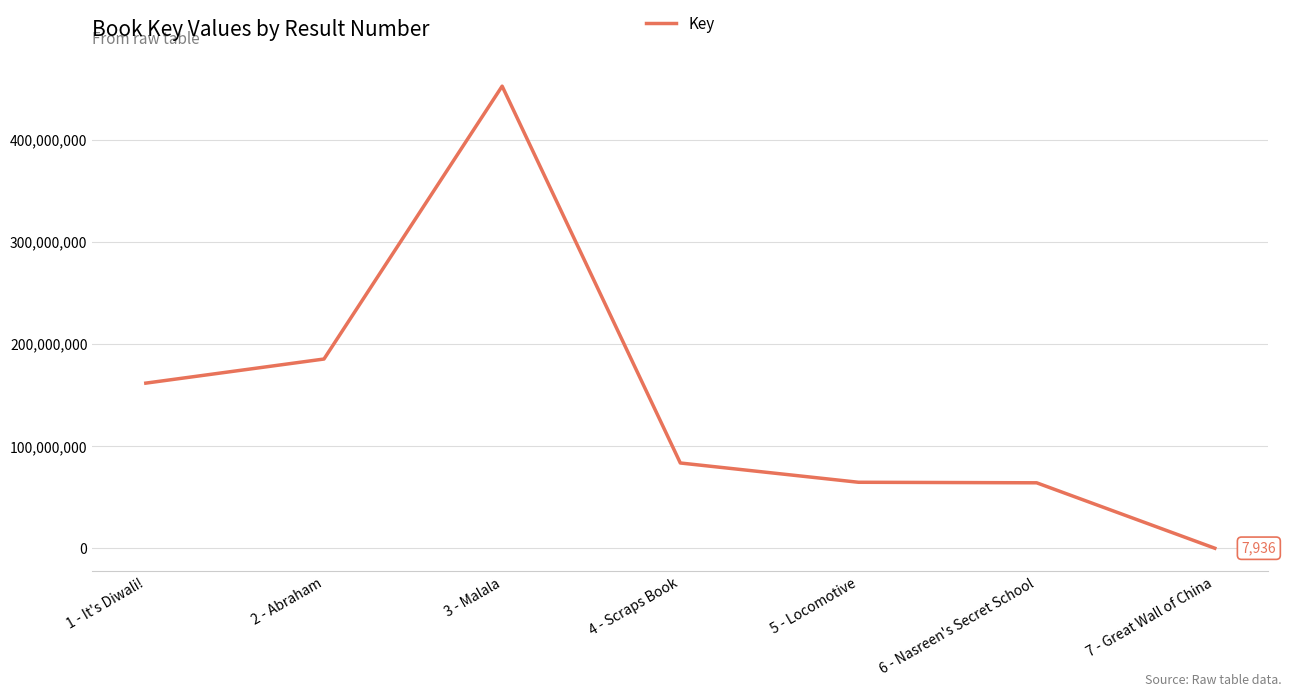

What value does the data have at 4 - Scraps Book?

83430962